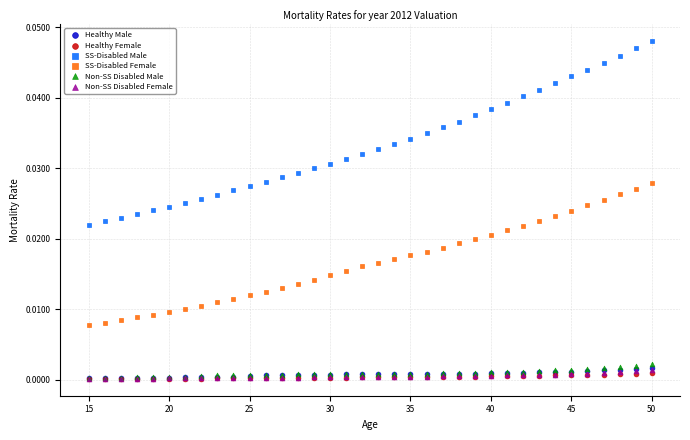

Which series has the widest spread of Y values?

SS-Disabled Male